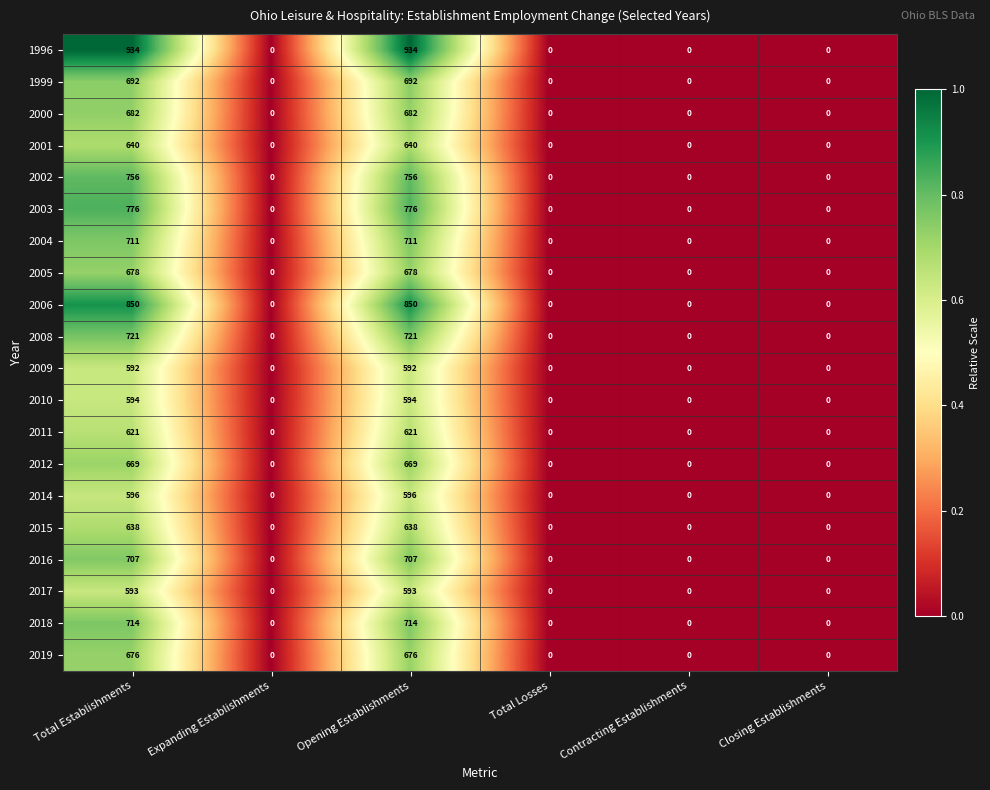

True or false: 1999 has a value of -216 at Expanding Establishments.

False